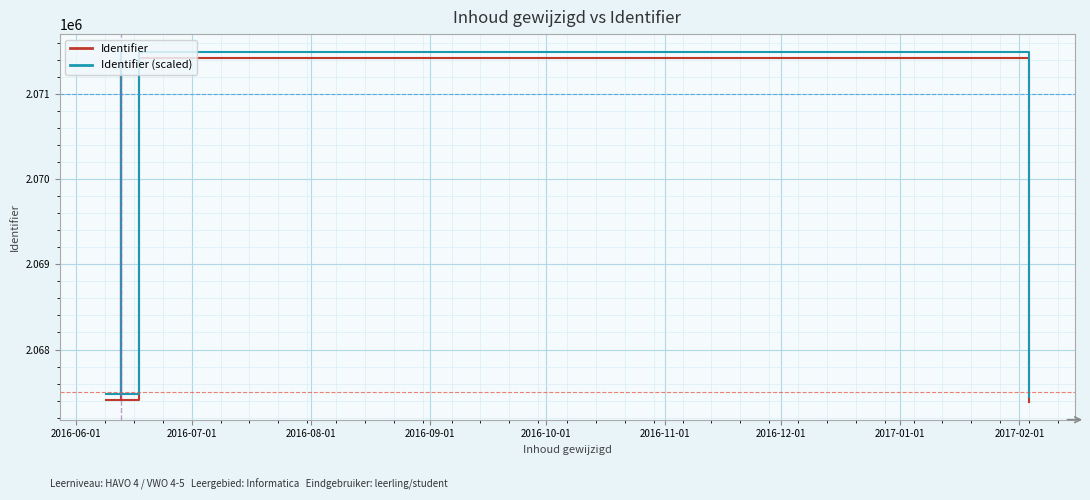

Which series has the largest total across all categories?

Identifier (scaled)